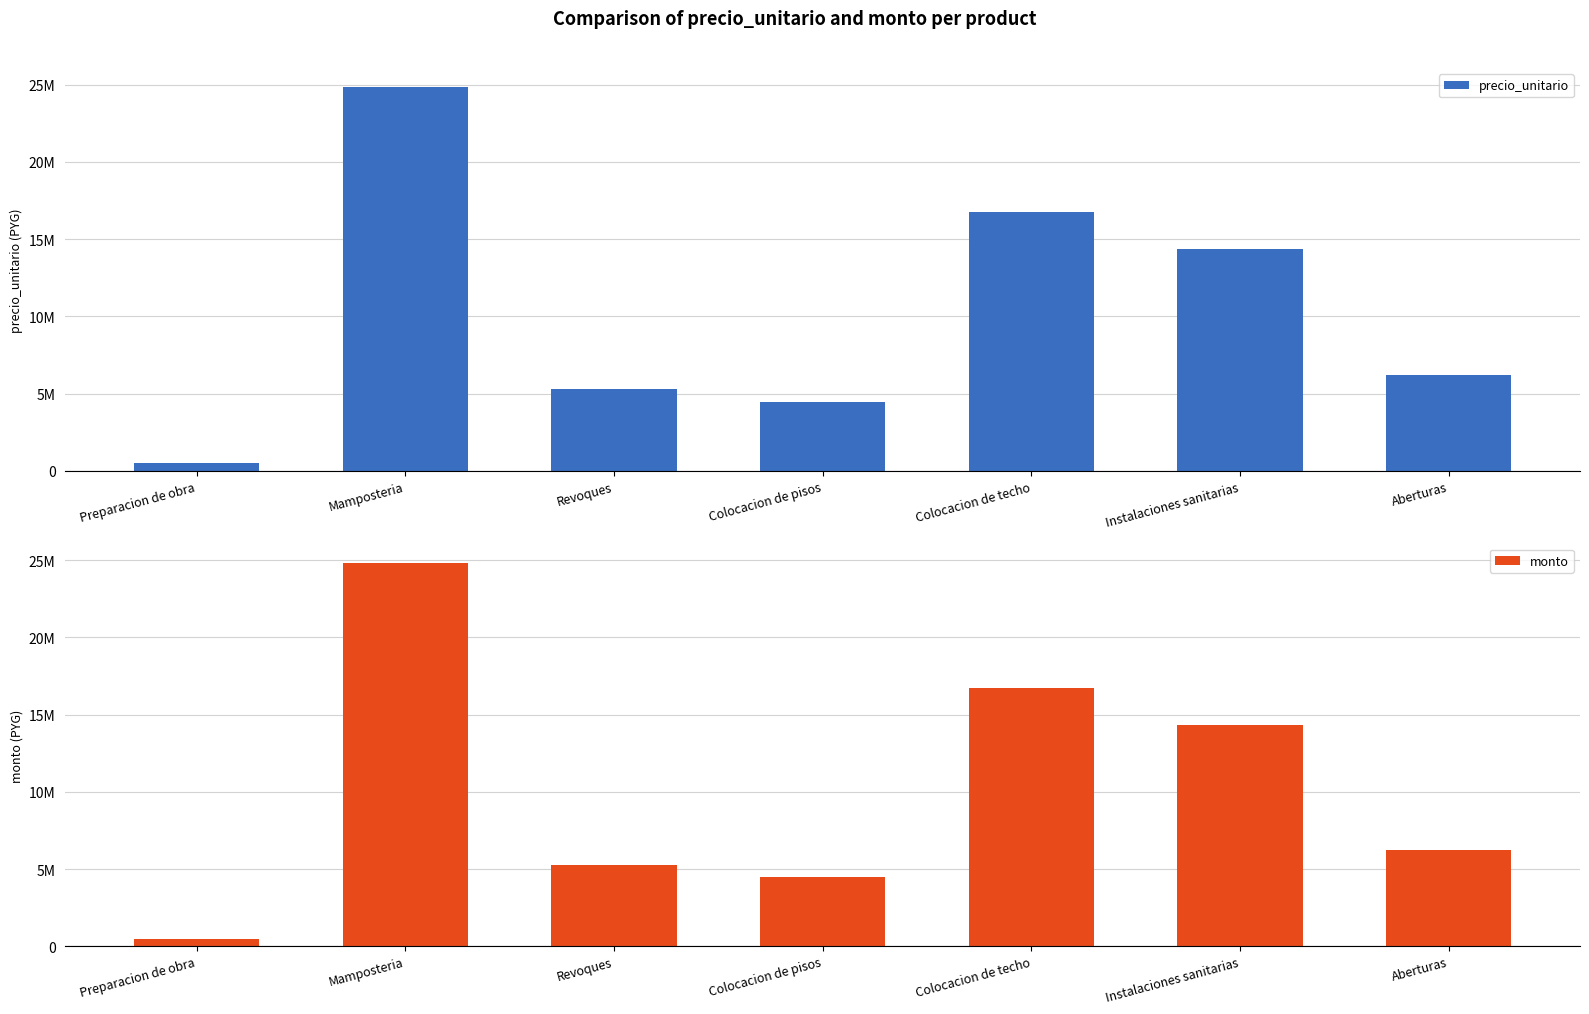

At which label does precio_unitario reach its peak?

Mamposteria